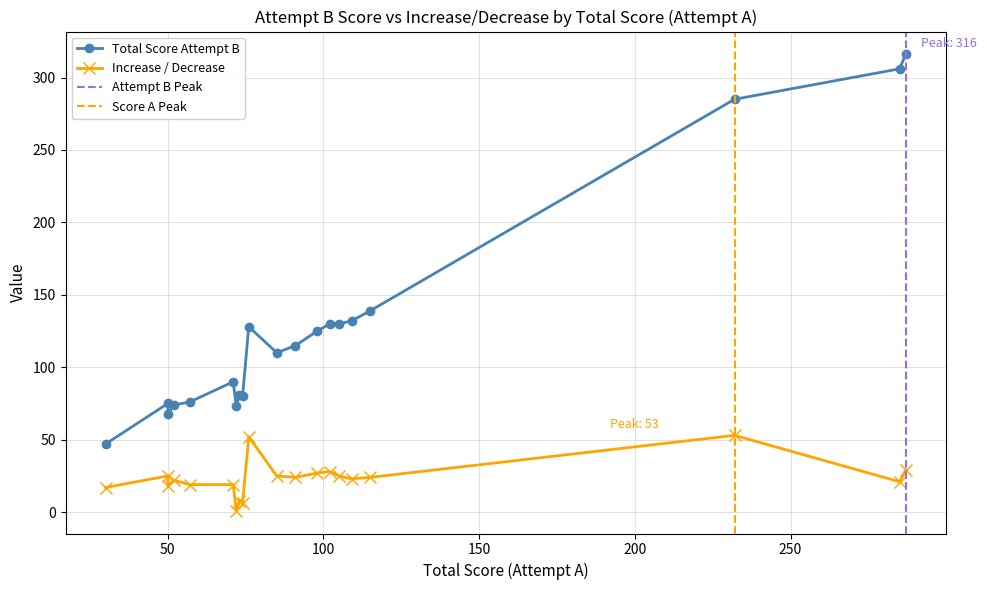

Reading right to left, list all the values displayed in this chart.

Total Score: Evie=72	Lizzy=74	Kara=73	Rowan=30	Manal=50	Yara=57	Amelia=71	Peace=285	Taya=52	Anais=109	Aeryam=91	Rimal=115	Malaya=85	Sumaya=50	Imaan=105	Sarah=98	Precious=102	Maisie=287	Summer=76	Mariam=232
Total Score Attempt B: Evie=73	Lizzy=80	Kara=81	Rowan=47	Manal=68	Yara=76	Amelia=90	Peace=306	Taya=74	Anais=132	Aeryam=115	Rimal=139	Malaya=110	Sumaya=75	Imaan=130	Sarah=125	Precious=130	Maisie=316	Summer=128	Mariam=285
Increase / Decrease: Evie=1	Lizzy=6	Kara=8	Rowan=17	Manal=18	Yara=19	Amelia=19	Peace=21	Taya=22	Anais=23	Aeryam=24	Rimal=24	Malaya=25	Sumaya=25	Imaan=25	Sarah=27	Precious=28	Maisie=29	Summer=52	Mariam=53